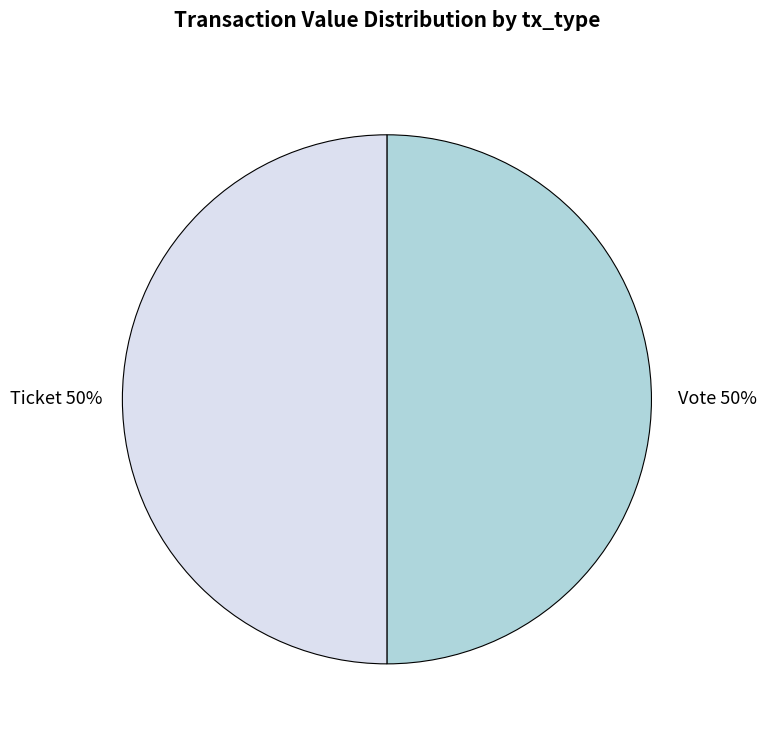

To the nearest percent, what is the average slice percentage?

50%